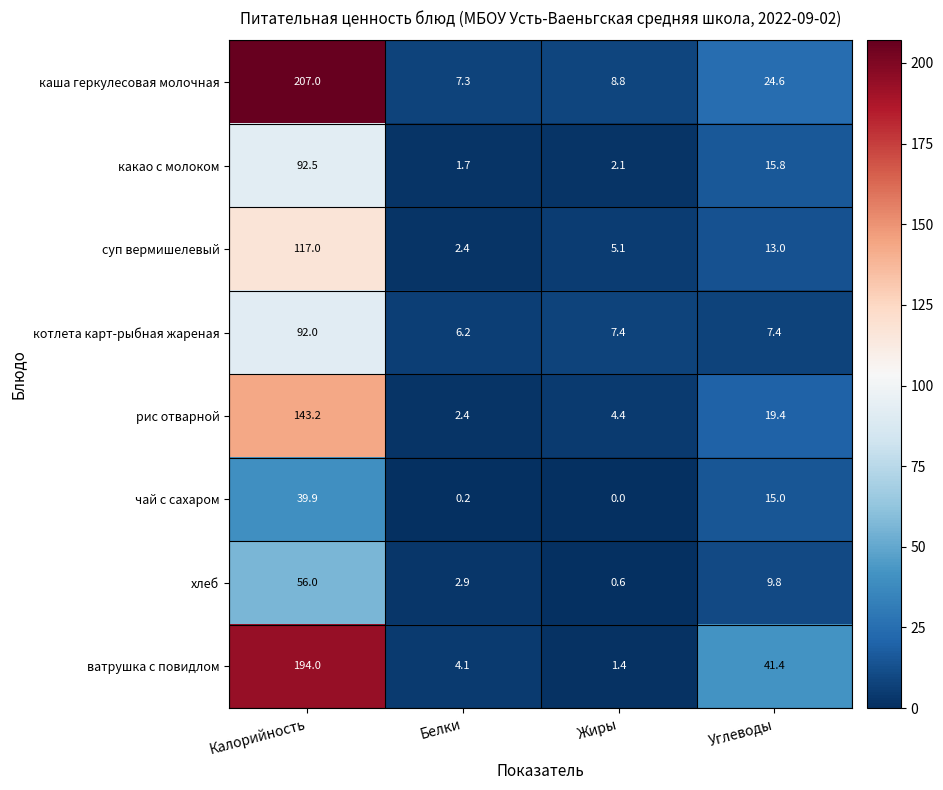

Rank the categories by хлеб value from lowest to highest.

Жиры, Белки, Углеводы, Калорийность